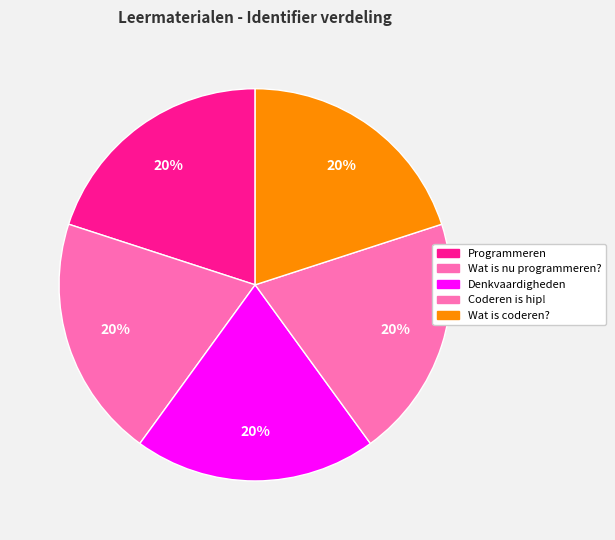

Is there a majority slice in this chart?

No